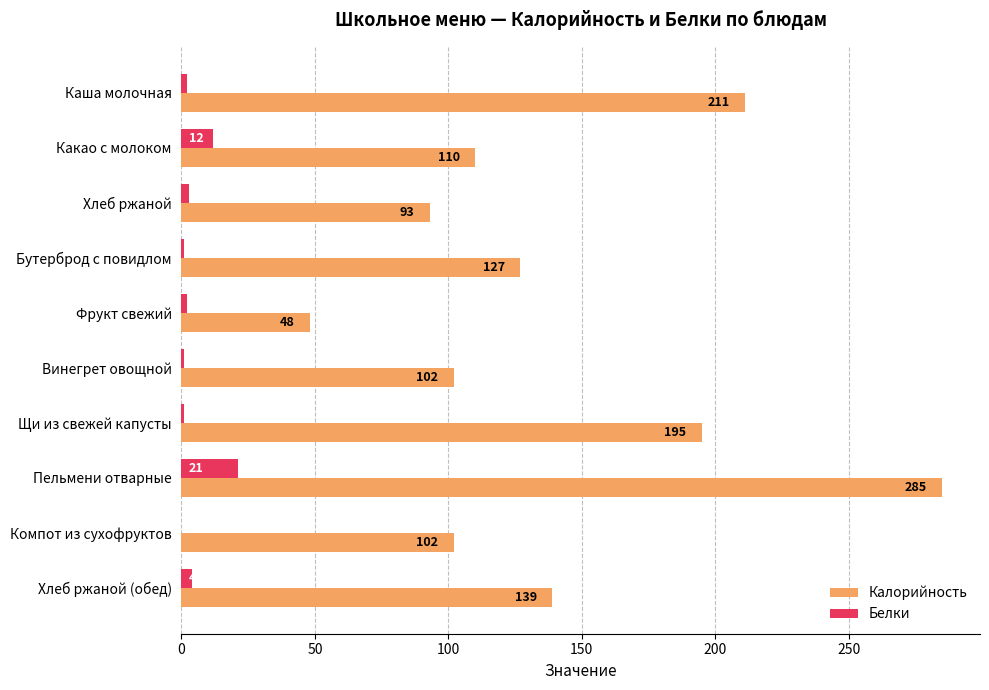

What value does the Калорийность series have at Пельмени отварные, to the nearest 50?

300